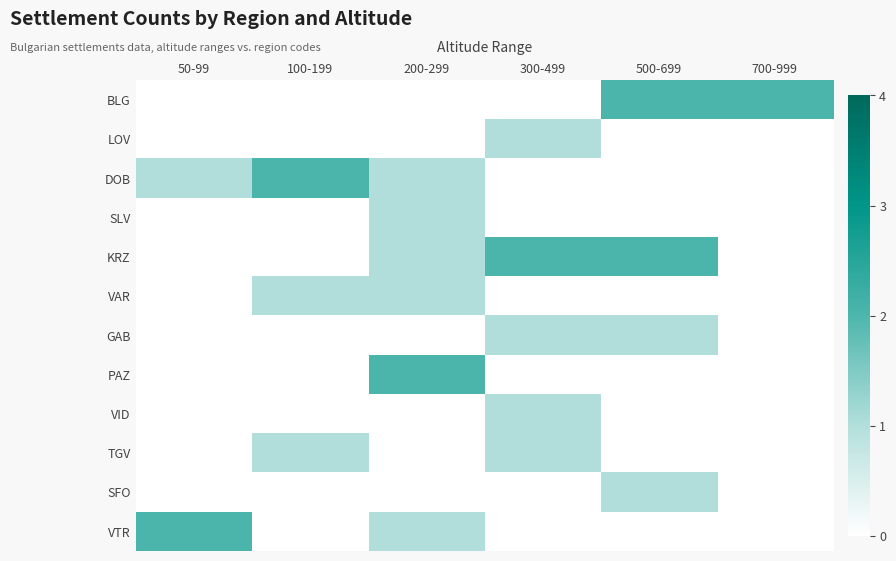

What is the maximum value shown in the chart?

2